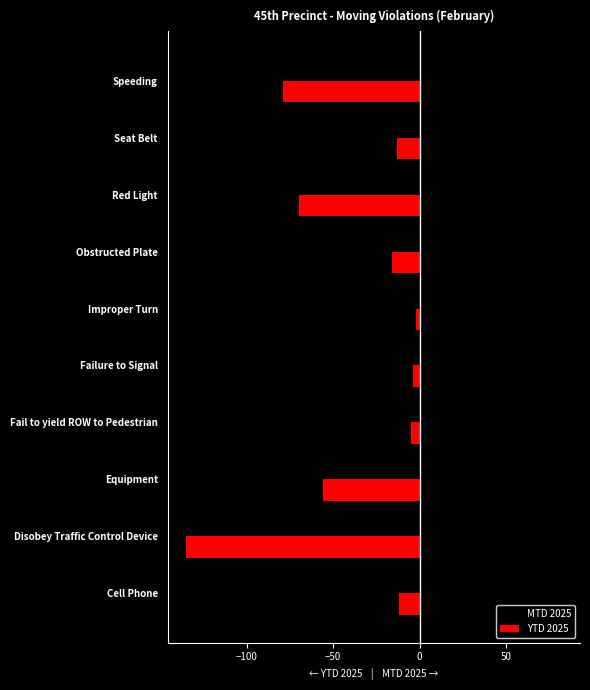

The value of YTD 2025 at Obstructed Plate is -24. True or false?

False